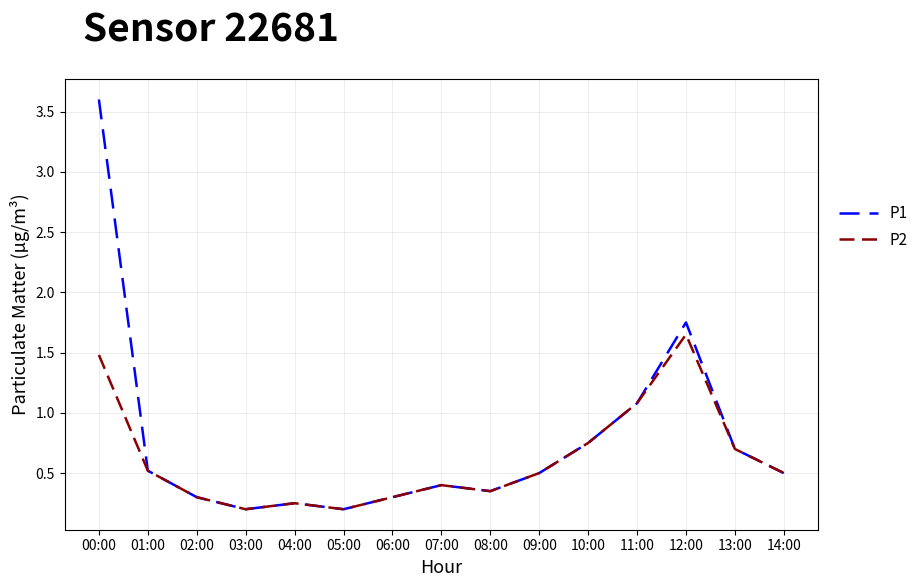

Count the number of data series in this chart.

2